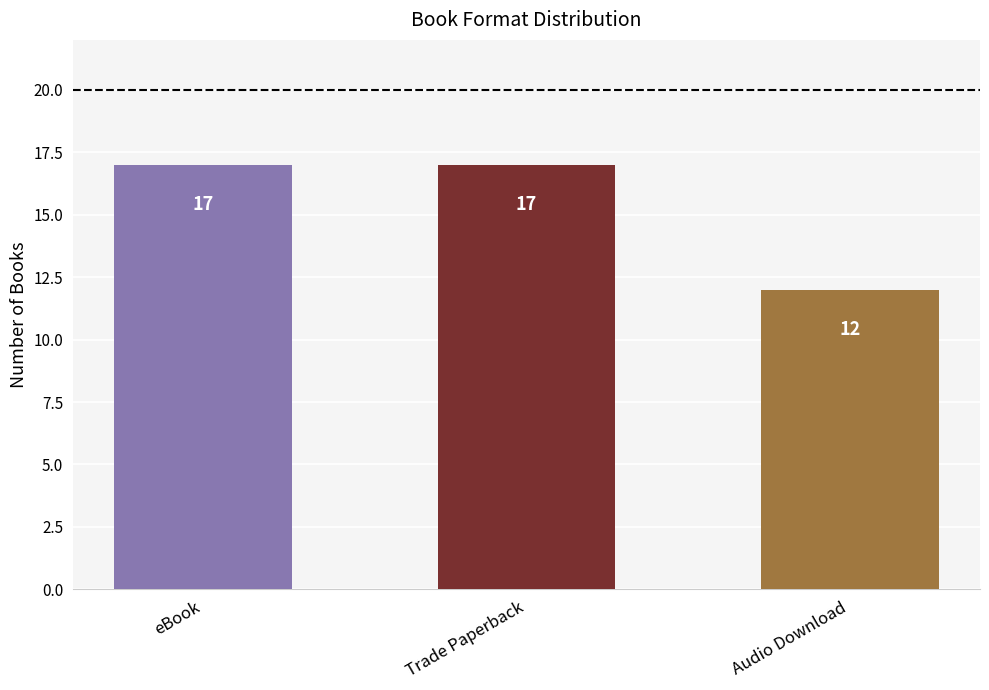

What is the smallest value displayed?

12